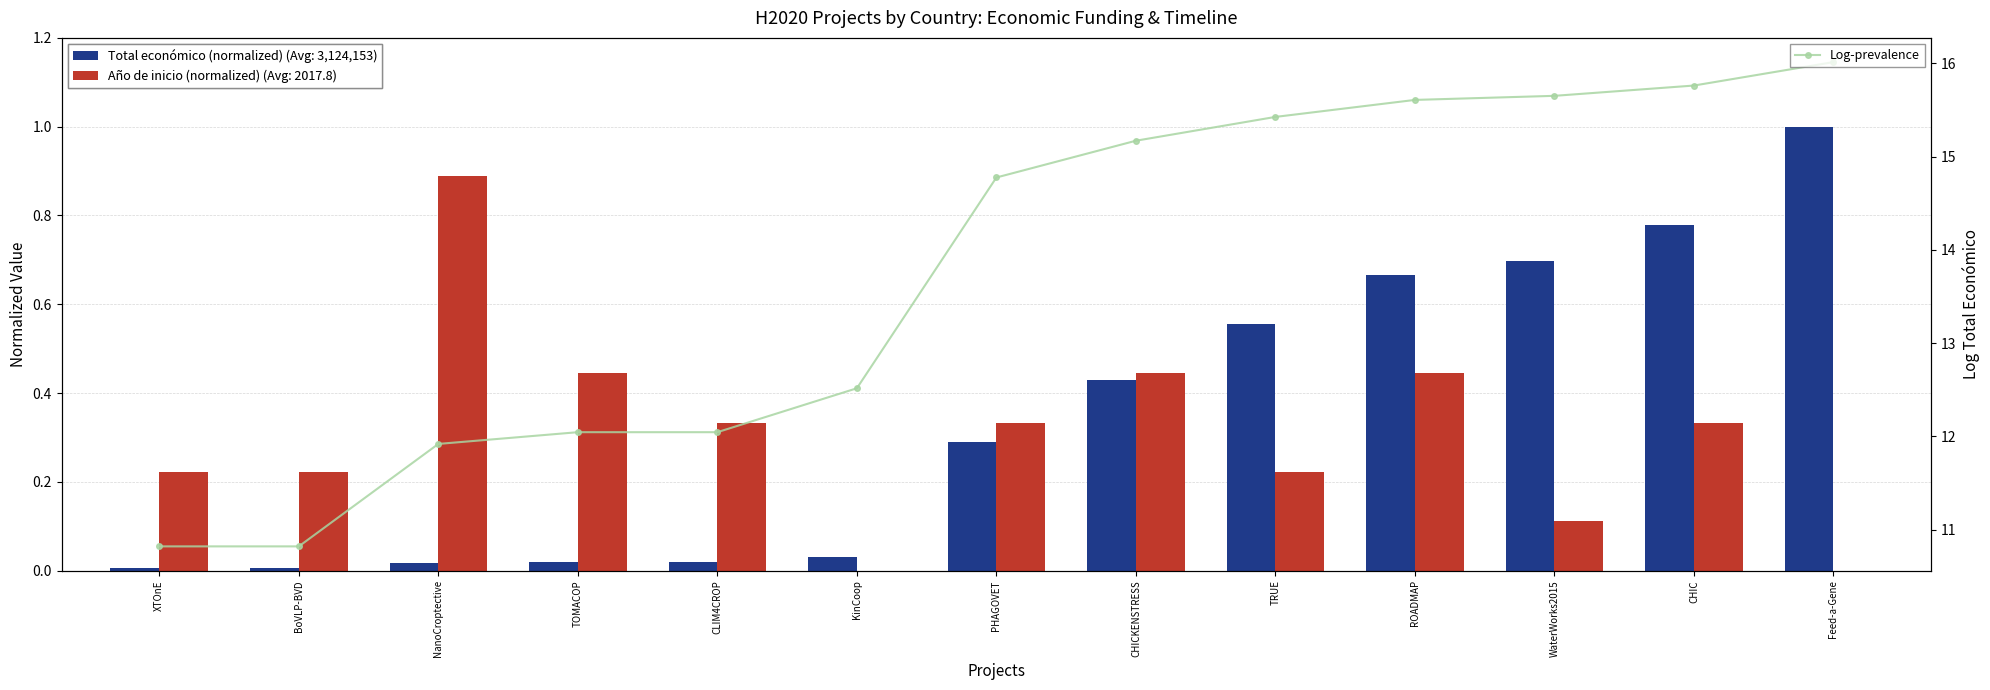

What is the label of the 6th bar from the left?

KinCoop